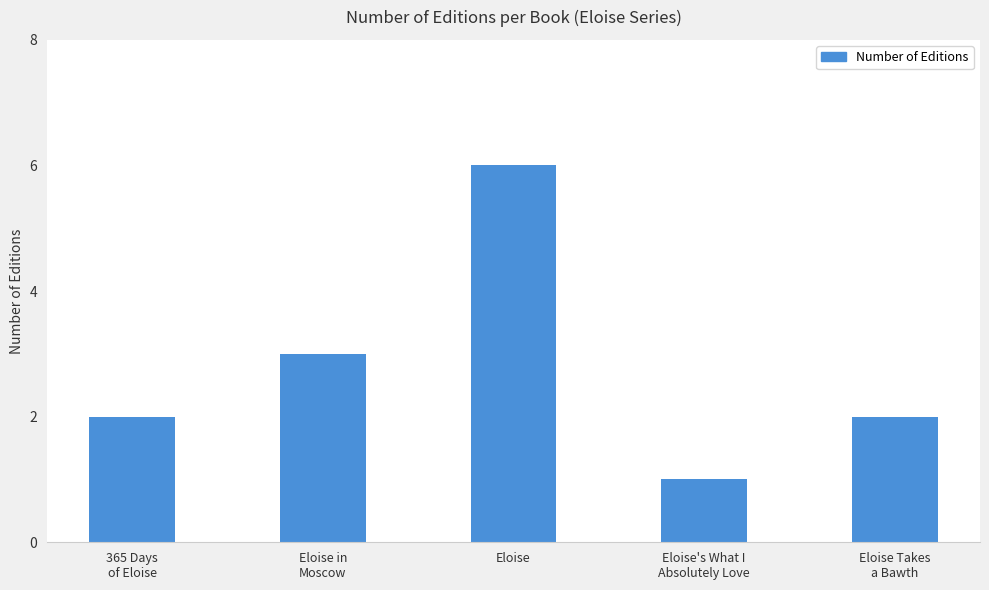

At which label is the value closest to 3?

Eloise in
Moscow